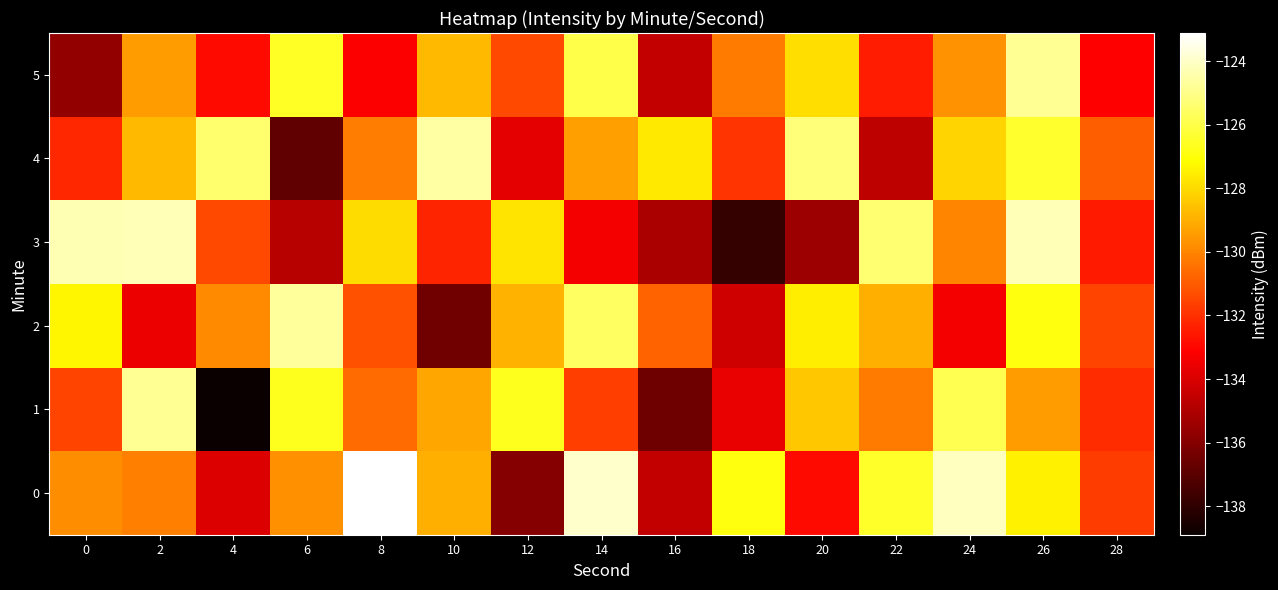

Reading right to left, what are all the values shown in this chart?

0: 28=-131.7	26=-127.5	24=-124.1	22=-126.5	20=-132.9	18=-126.9	16=-134.5	14=-124.0	12=-136.0	10=-129.0	8=-123.1	6=-129.7	4=-133.9	2=-130.1	0=-129.8
1: 28=-132.1	26=-129.4	24=-125.9	22=-130.2	20=-128.4	18=-133.7	16=-136.5	14=-131.7	12=-126.6	10=-129.2	8=-130.6	6=-126.6	4=-138.9	2=-124.8	0=-131.5
2: 28=-131.5	26=-126.9	24=-133.4	22=-129.0	20=-127.5	18=-134.2	16=-130.8	14=-125.6	12=-128.9	10=-136.4	8=-131.2	6=-124.7	4=-129.9	2=-133.6	0=-127.3
3: 28=-132.5	26=-124.2	24=-130.0	22=-125.4	20=-135.4	18=-137.9	16=-135.1	14=-133.4	12=-127.8	10=-132.2	8=-127.9	6=-134.8	4=-131.4	2=-124.2	0=-124.3
4: 28=-130.9	26=-126.4	24=-128.1	22=-134.7	20=-125.2	18=-131.9	16=-127.7	14=-129.3	12=-133.8	10=-124.6	8=-130.2	6=-136.8	4=-125.4	2=-128.8	0=-132.2
5: 28=-133.1	26=-124.8	24=-129.7	22=-132.4	20=-127.9	18=-130.2	16=-134.6	14=-126.0	12=-131.4	10=-128.8	8=-133.2	6=-126.5	4=-132.9	2=-129.4	0=-135.7